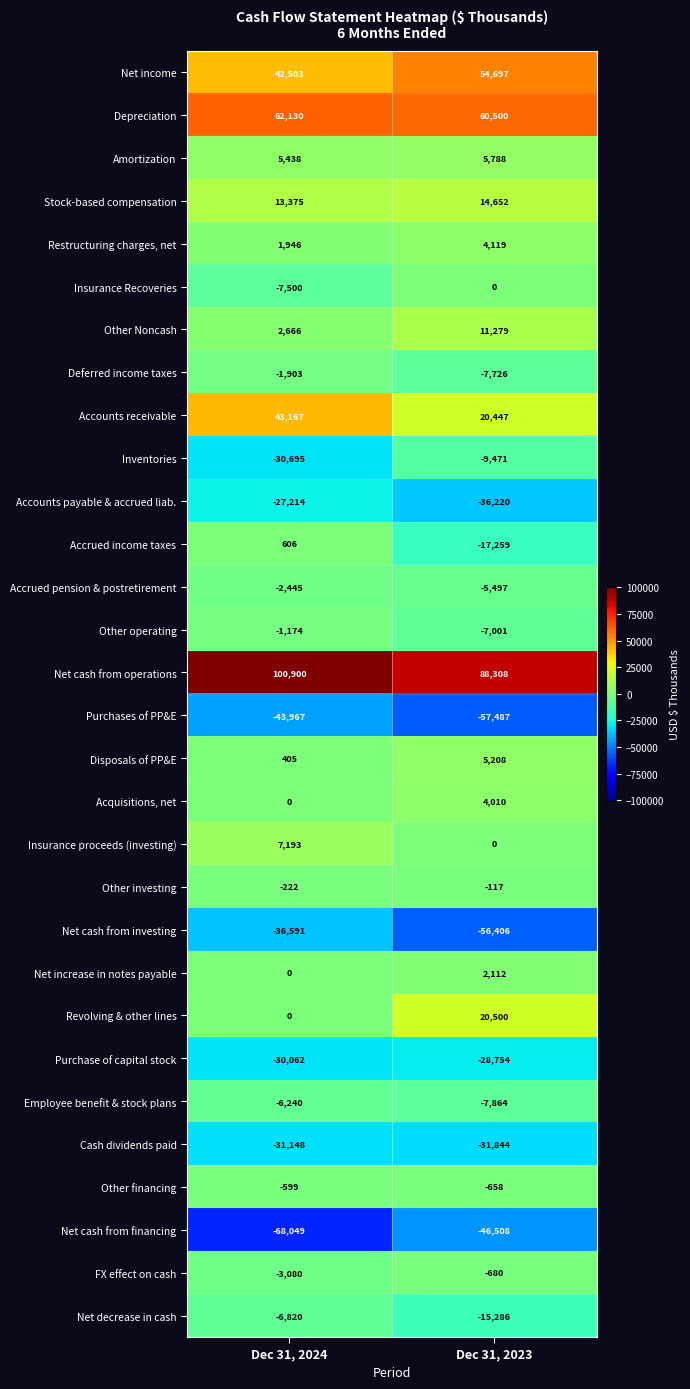

Which category has the lowest value across all series?

Dec 31, 2024